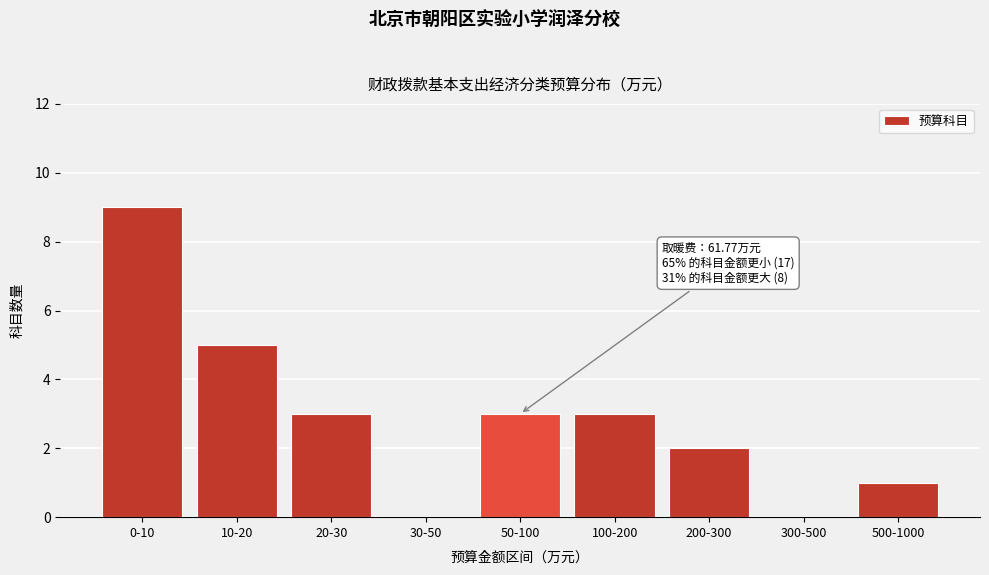

Reading right to left, what are all the values shown in this chart?

500-1000=1	300-500=0	200-300=2	100-200=3	50-100=3	30-50=0	20-30=3	10-20=5	0-10=9